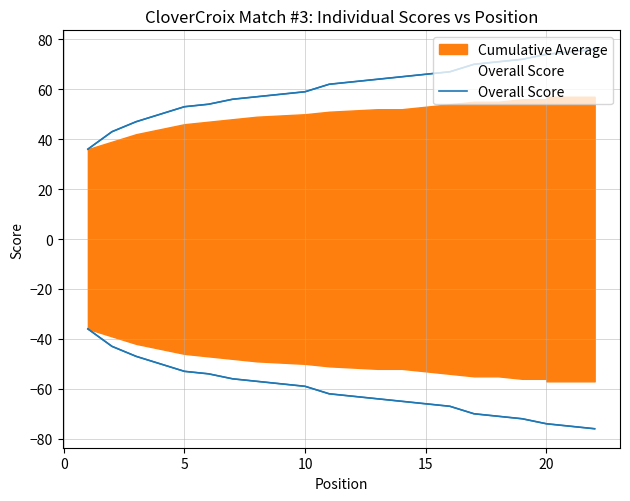

True or false: the data shows 57 at 8.

True